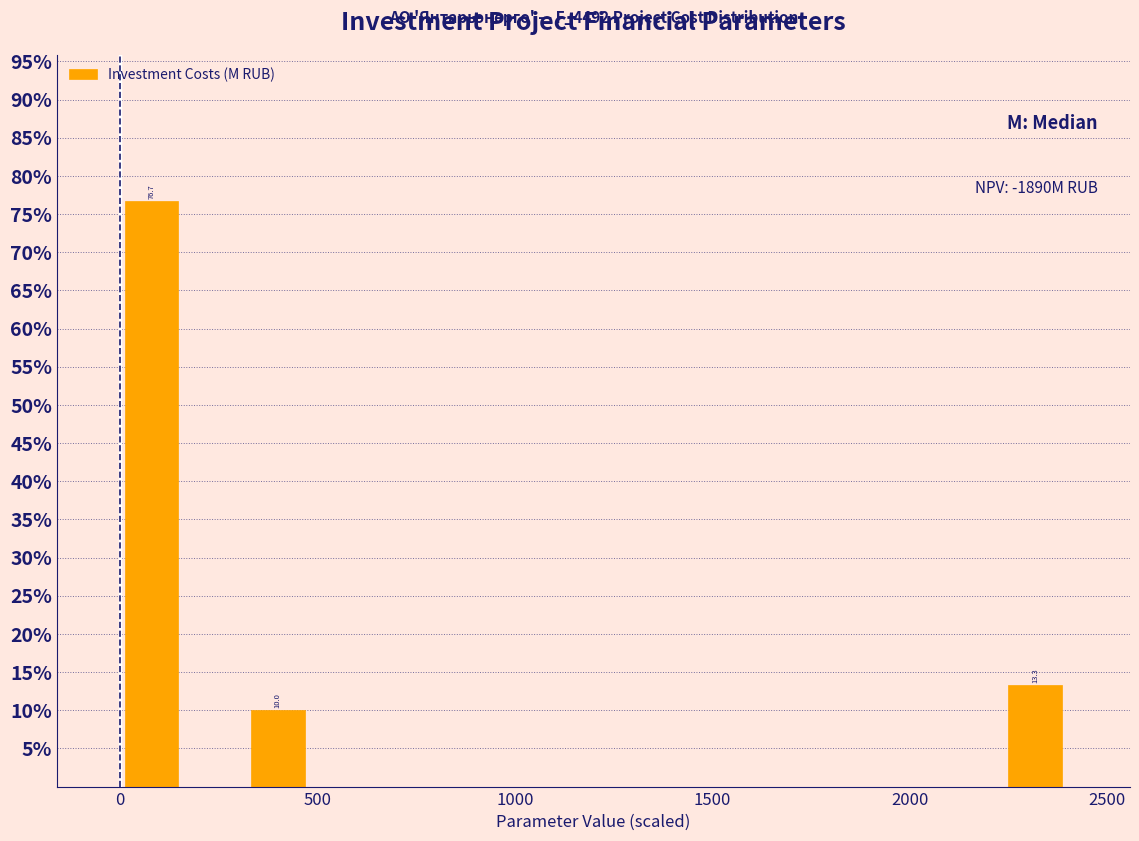

Around what value on the x-axis is the tallest bar? Give the approximate position of its centre, as read against the axis.

100